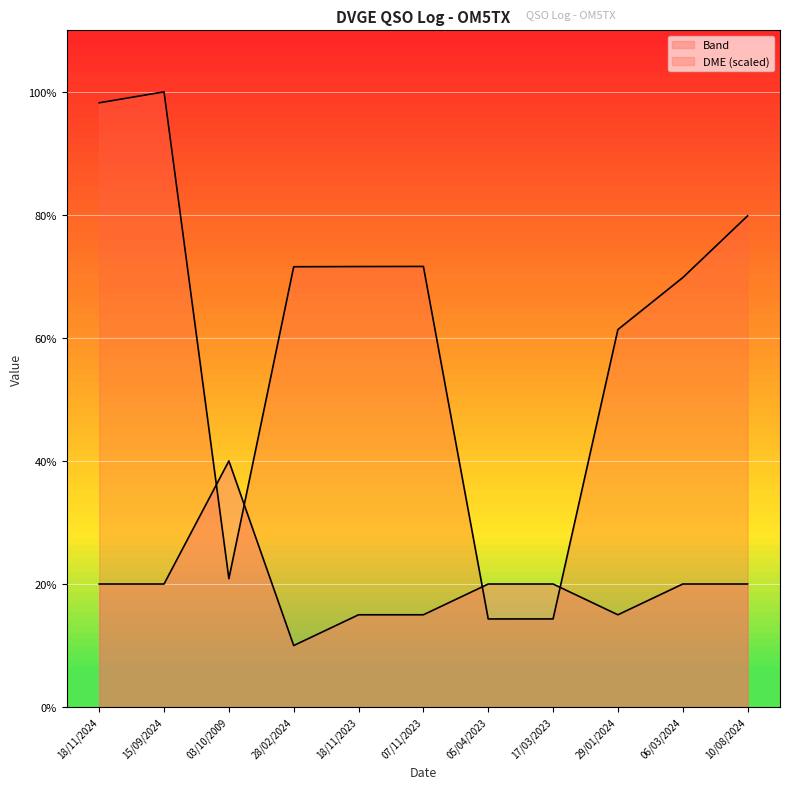

Is it true that DME equals 45.3 at 06/03/2024?

False